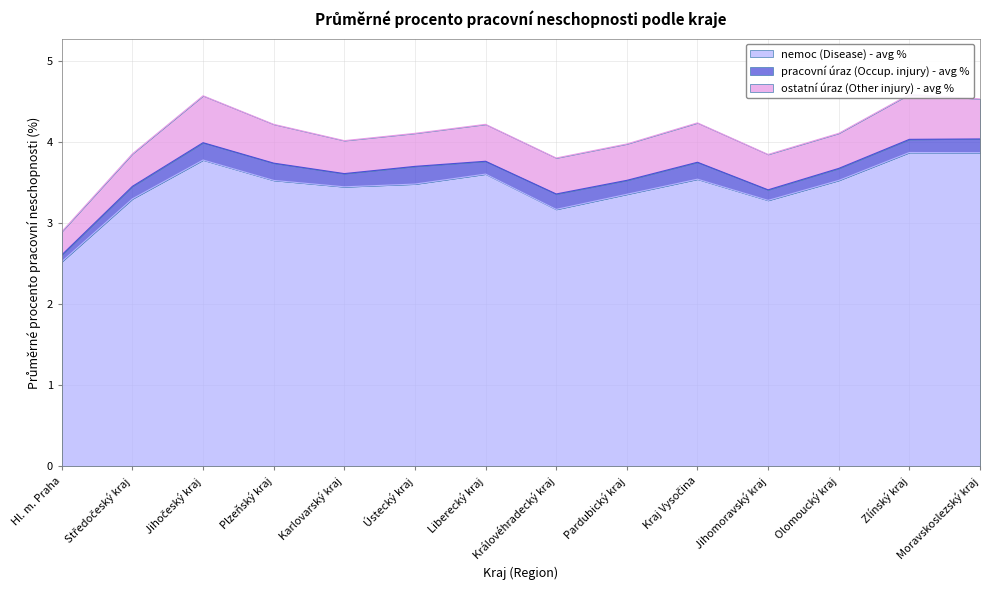

Reading left to right, extract all data points from this chart.

nemoc (Disease) - avg %: Hl. m. Praha=2.5	Středočeský kraj=3.3	Jihočeský kraj=3.8	Plzeňský kraj=3.5	Karlovarský kraj=3.4	Ústecký kraj=3.5	Liberecký kraj=3.6	Královéhradecký kraj=3.2	Pardubický kraj=3.4	Kraj Vysočina=3.5	Jihomoravský kraj=3.3	Olomoucký kraj=3.5	Zlínský kraj=3.9	Moravskoslezský kraj=3.9
pracovní úraz (Occup. injury) - avg %: Hl. m. Praha=0.1	Středočeský kraj=0.2	Jihočeský kraj=0.2	Plzeňský kraj=0.2	Karlovarský kraj=0.2	Ústecký kraj=0.2	Liberecký kraj=0.2	Královéhradecký kraj=0.2	Pardubický kraj=0.2	Kraj Vysočina=0.2	Jihomoravský kraj=0.1	Olomoucký kraj=0.1	Zlínský kraj=0.2	Moravskoslezský kraj=0.2
ostatní úraz (Other injury) - avg %: Hl. m. Praha=0.3	Středočeský kraj=0.4	Jihočeský kraj=0.6	Plzeňský kraj=0.5	Karlovarský kraj=0.4	Ústecký kraj=0.4	Liberecký kraj=0.5	Královéhradecký kraj=0.4	Pardubický kraj=0.4	Kraj Vysočina=0.5	Jihomoravský kraj=0.4	Olomoucký kraj=0.4	Zlínský kraj=0.6	Moravskoslezský kraj=0.5